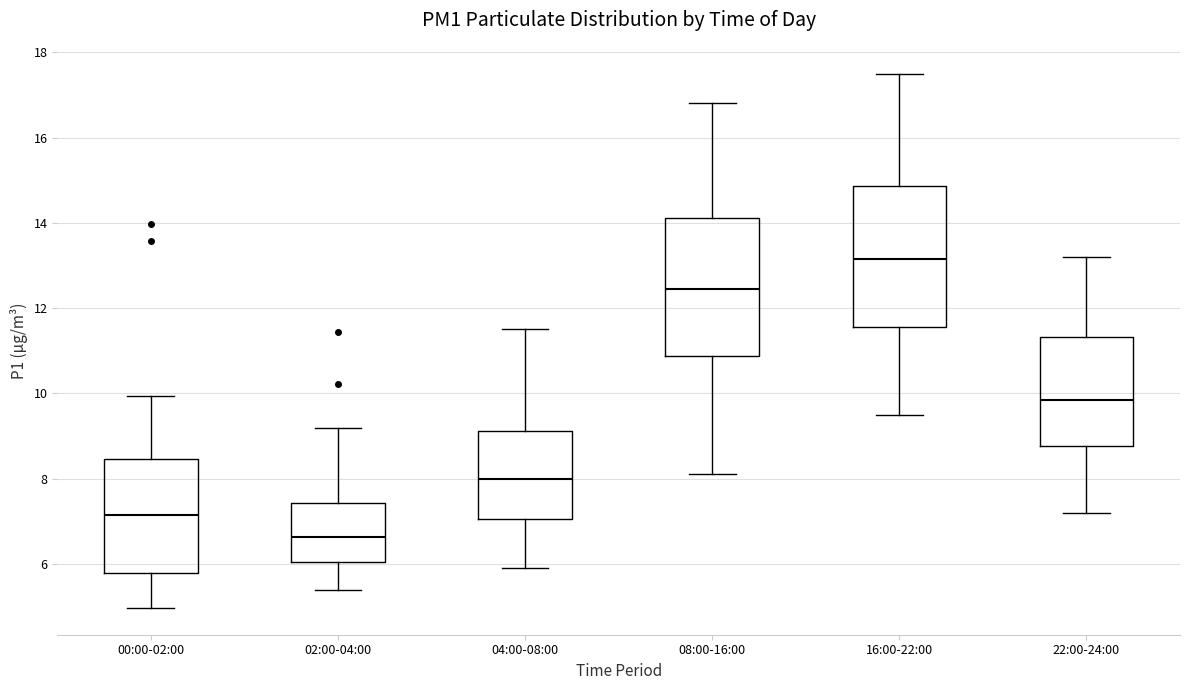

Reading left to right, read every box against the y-axis: the position of its median line, the range the box covers, and the ends of its whiskers. The values are not printed on the chart, so give them approximately, as read against the axis.

00:00-02:00: median 7.2, box 5.8 to 8.4, whiskers 5.0 to 10.0
02:00-04:00: median 6.6, box 6.0 to 7.4, whiskers 5.4 to 9.2
04:00-08:00: median 8.0, box 7.0 to 9.2, whiskers 6.0 to 11.6
08:00-16:00: median 12.4, box 10.8 to 14.2, whiskers 8.2 to 16.8
16:00-22:00: median 13.2, box 11.6 to 14.8, whiskers 9.6 to 17.6
22:00-24:00: median 9.8, box 8.8 to 11.4, whiskers 7.2 to 13.2